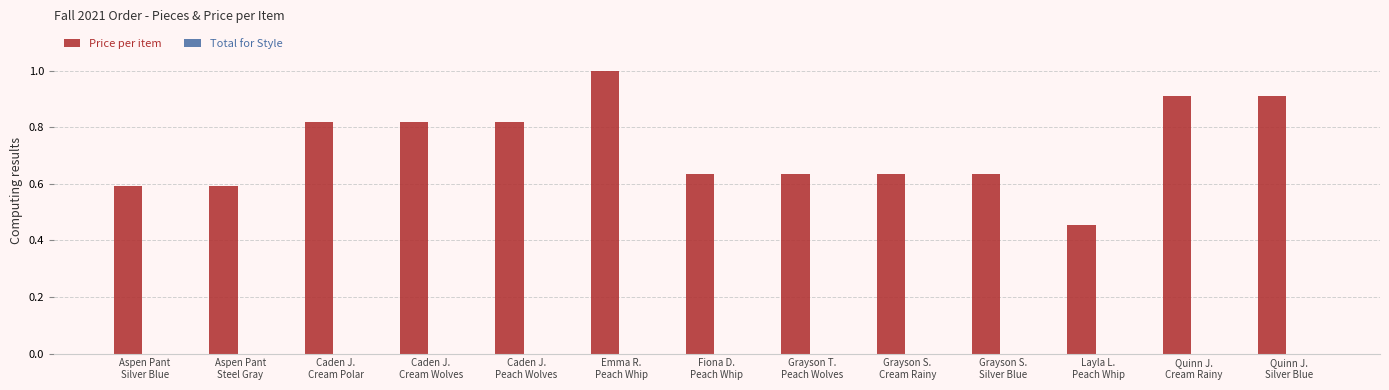

Are the bars grouped side by side (vs. stacked)?

No